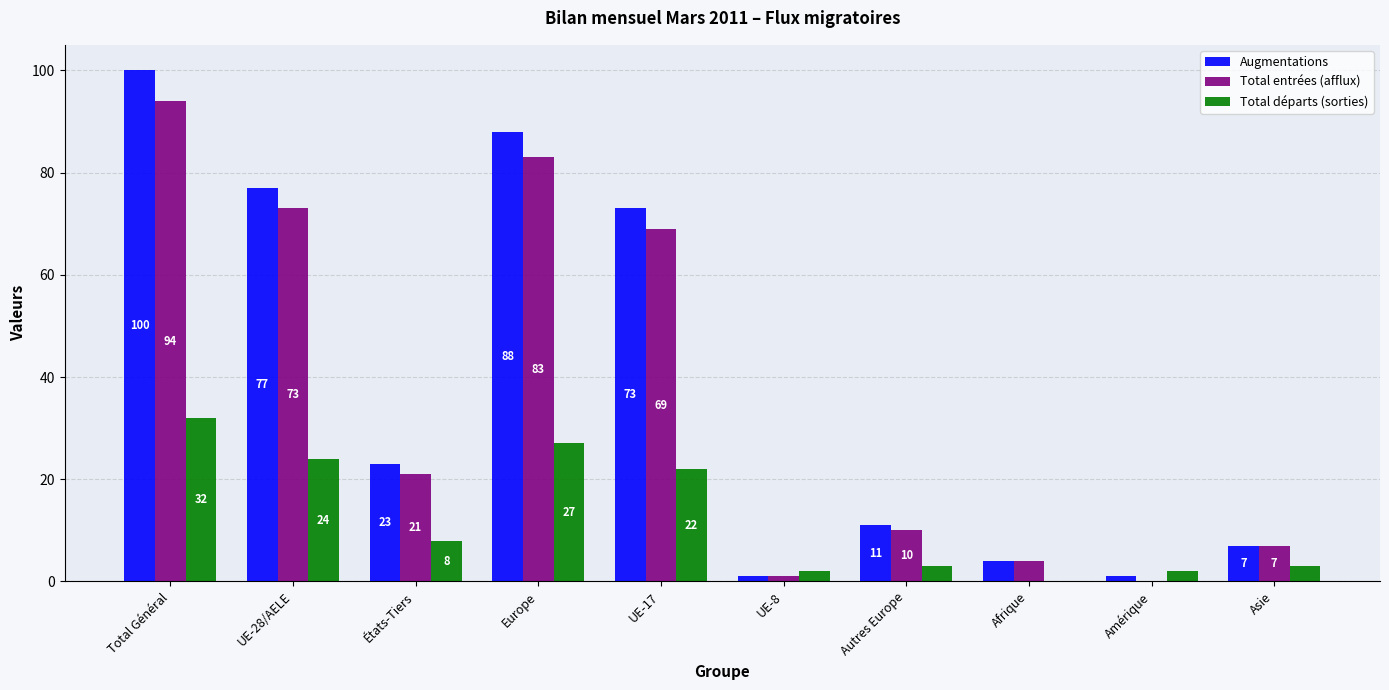

Does the chart contain stacked bars?

No